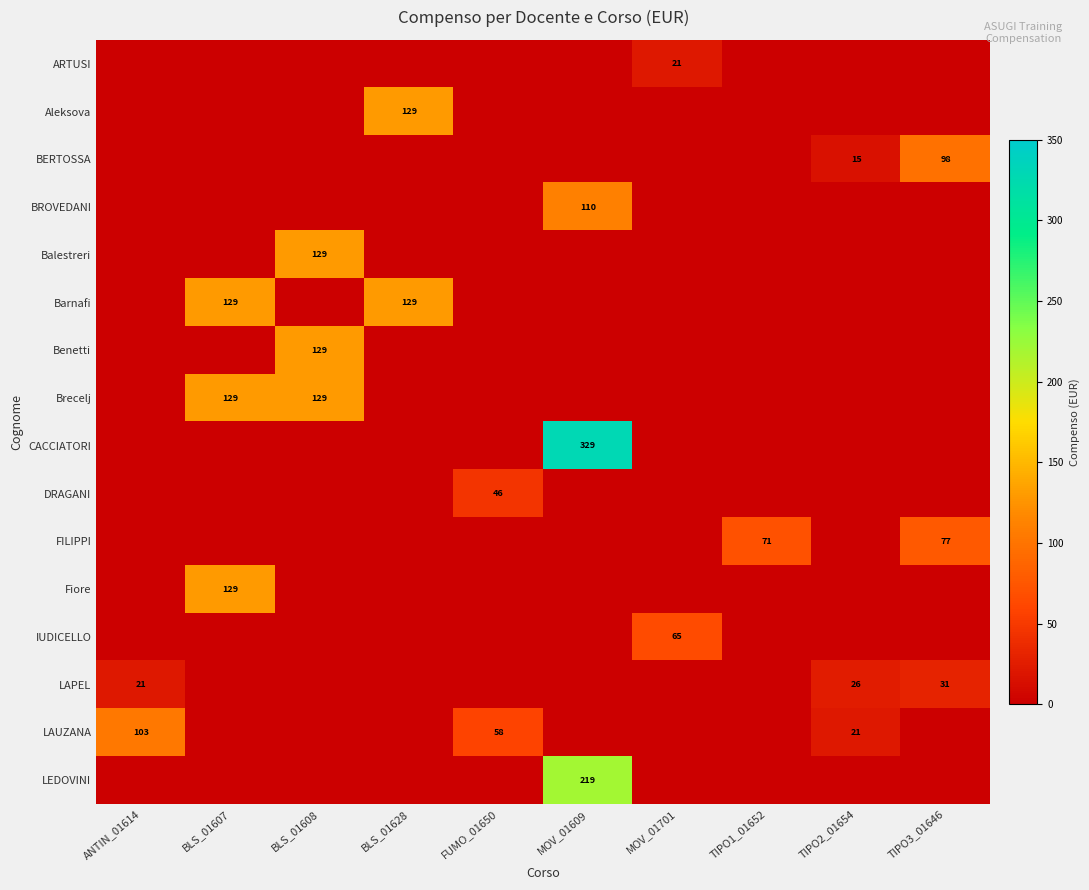

How many distinct data groups are displayed?

16